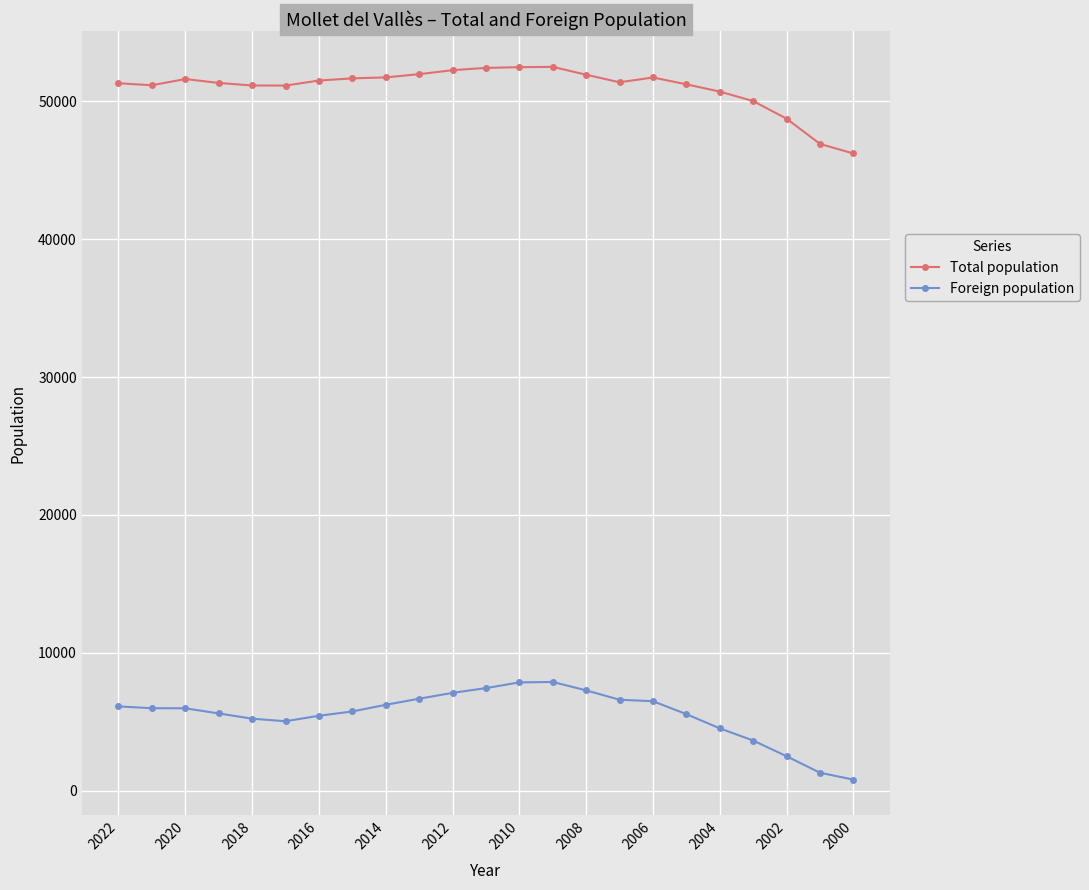

What is the value of the Foreign population point at the 22nd from the left?

1314